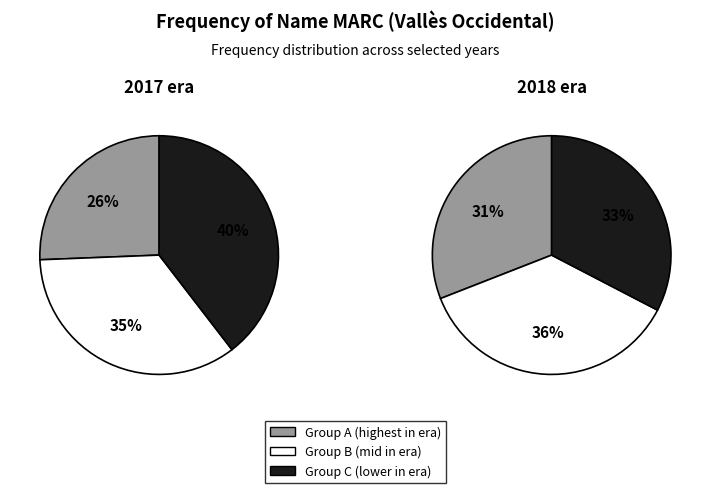

What percentage is the 1 slice, to the nearest percent?

40%